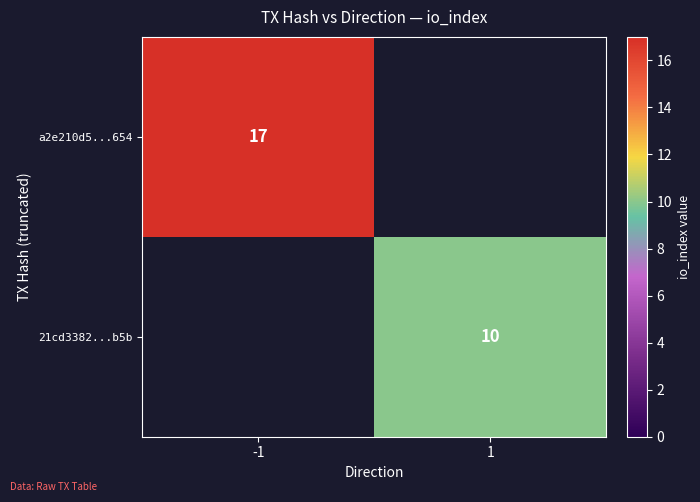

True or false: 21cd3382...b5b has a value of 10 at 1.

True